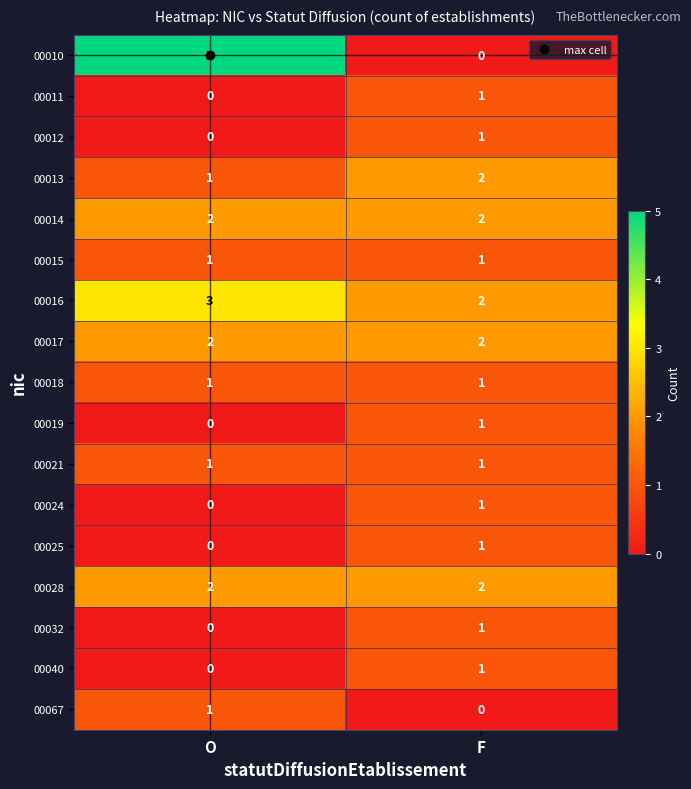

At which category is the sum across all series the highest?

F